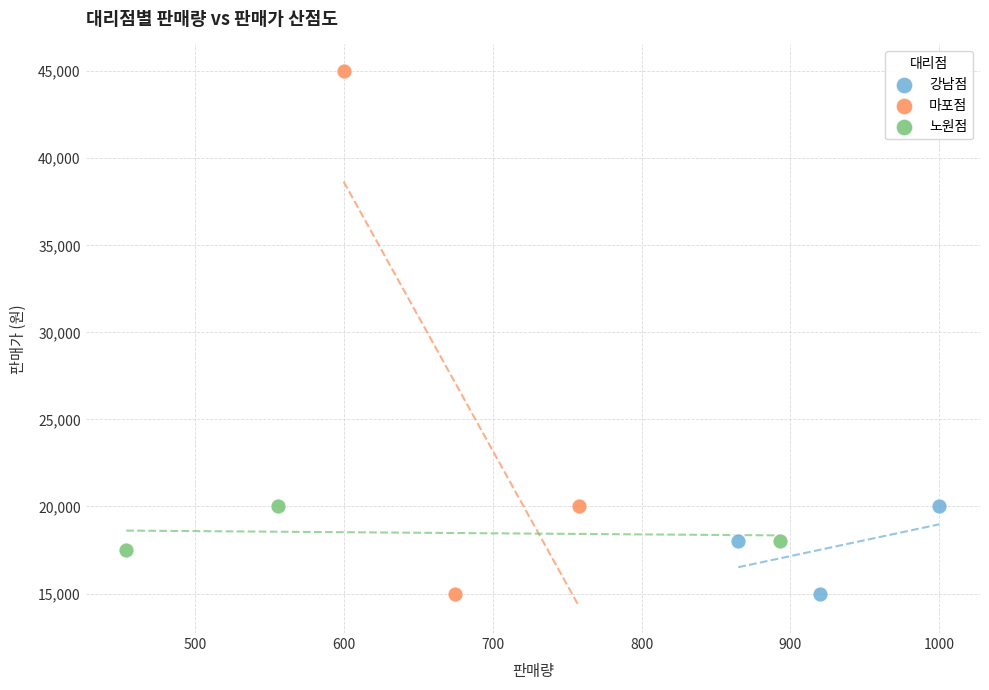

Which series reaches the maximum Y coordinate?

마포점